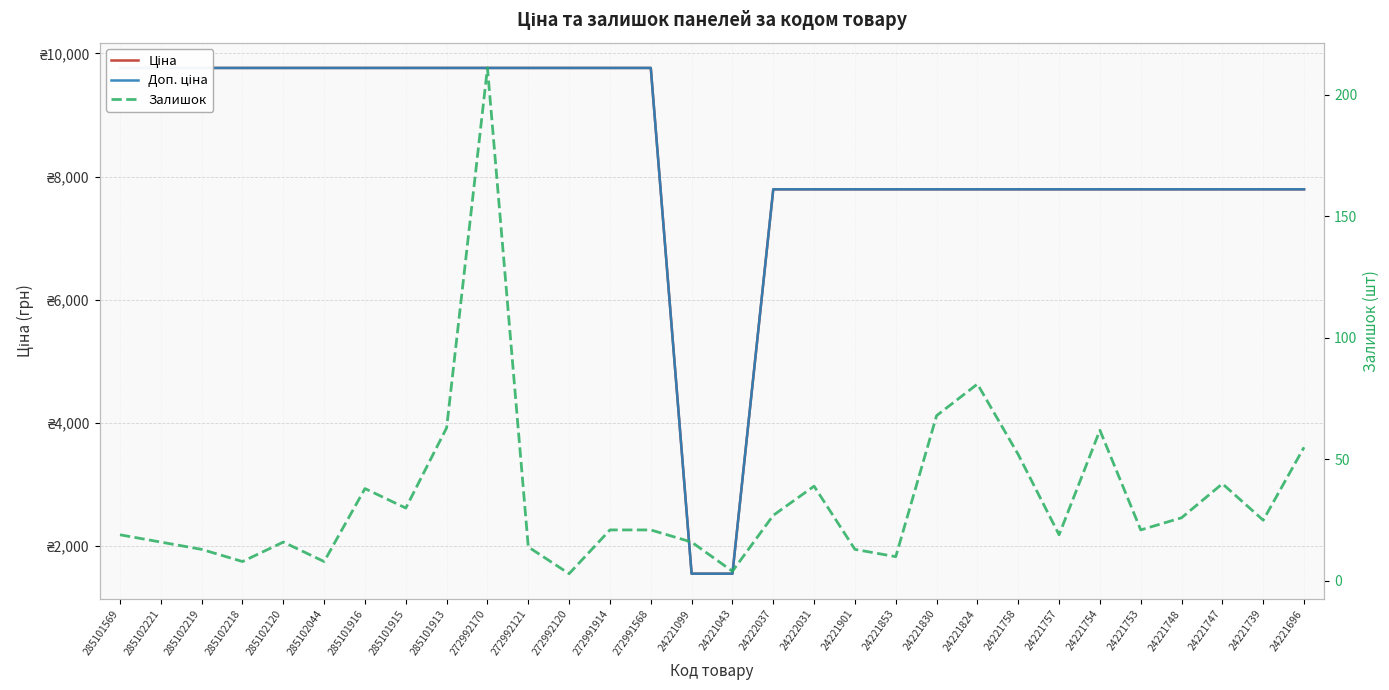

At how many categories does at least one series exceed 4171?

28